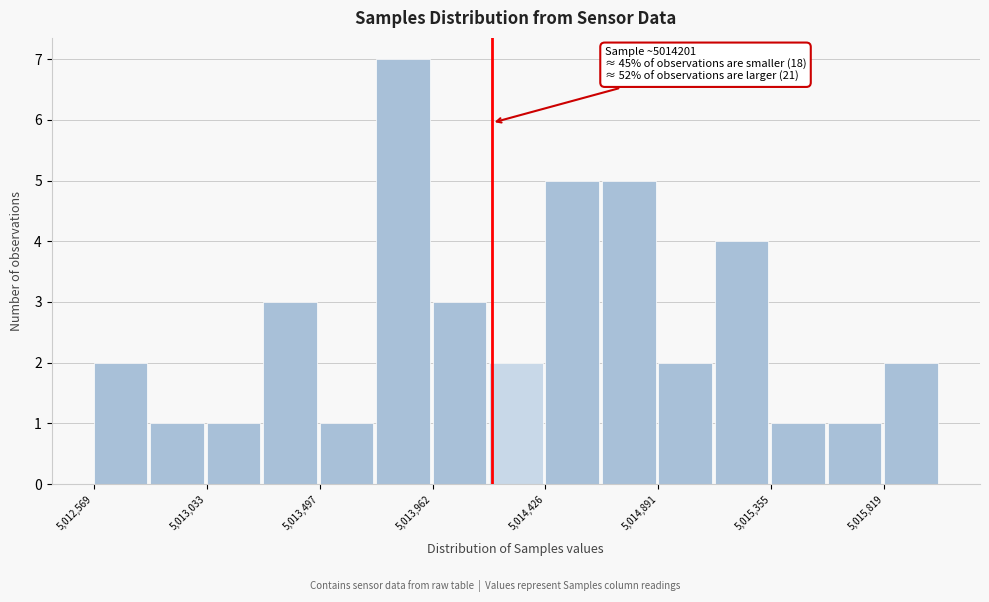

Over which range of the x-axis is the bar tallest?

5013750 to 5013950